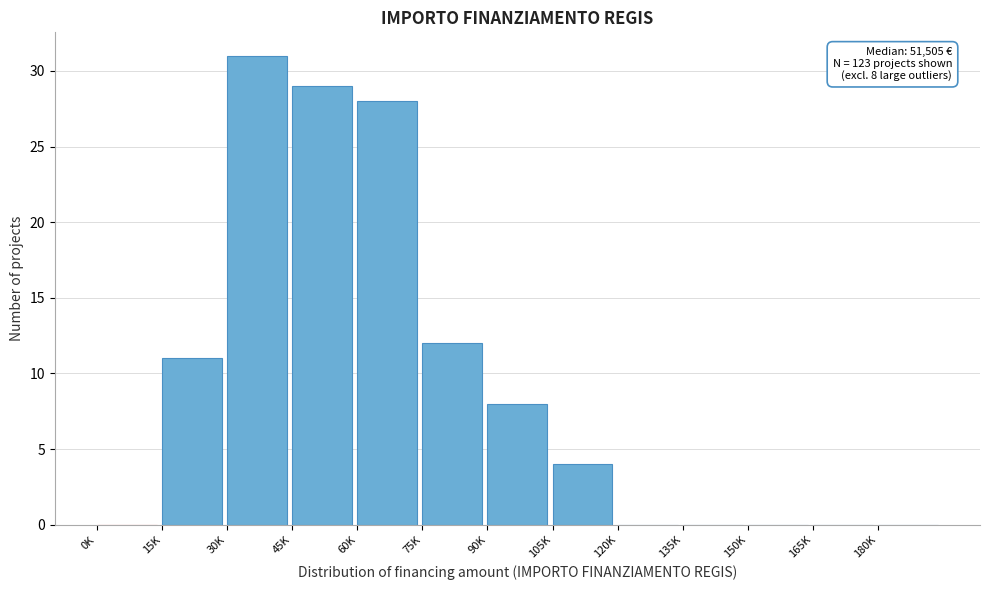

Reading left to right, extract all data points from this chart.

0K=0	15K=11	30K=31	45K=29	60K=28	75K=12	90K=8	105K=4	120K=0	135K=0	150K=0	165K=0	180K=0